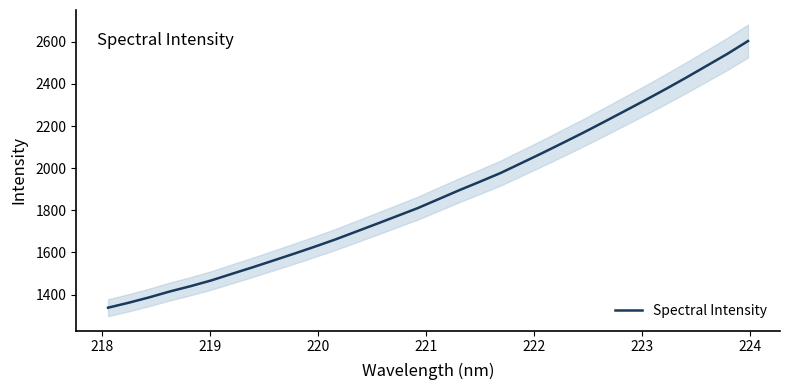

Reading right to left, extract all data points from this chart.

2603.5	2542.7	2486.1	2429.7	2375.0	2321.9	2270.1	2218.5	2167.7	2118.7	2070.4	2023.4	1976.7	1935.5	1895.1	1852.8	1810.6	1772.9	1735.3	1698.3	1661.3	1626.9	1593.7	1561.3	1529.3	1498.3	1467.1	1439.7	1414.7	1386.7	1360.9	1337.4